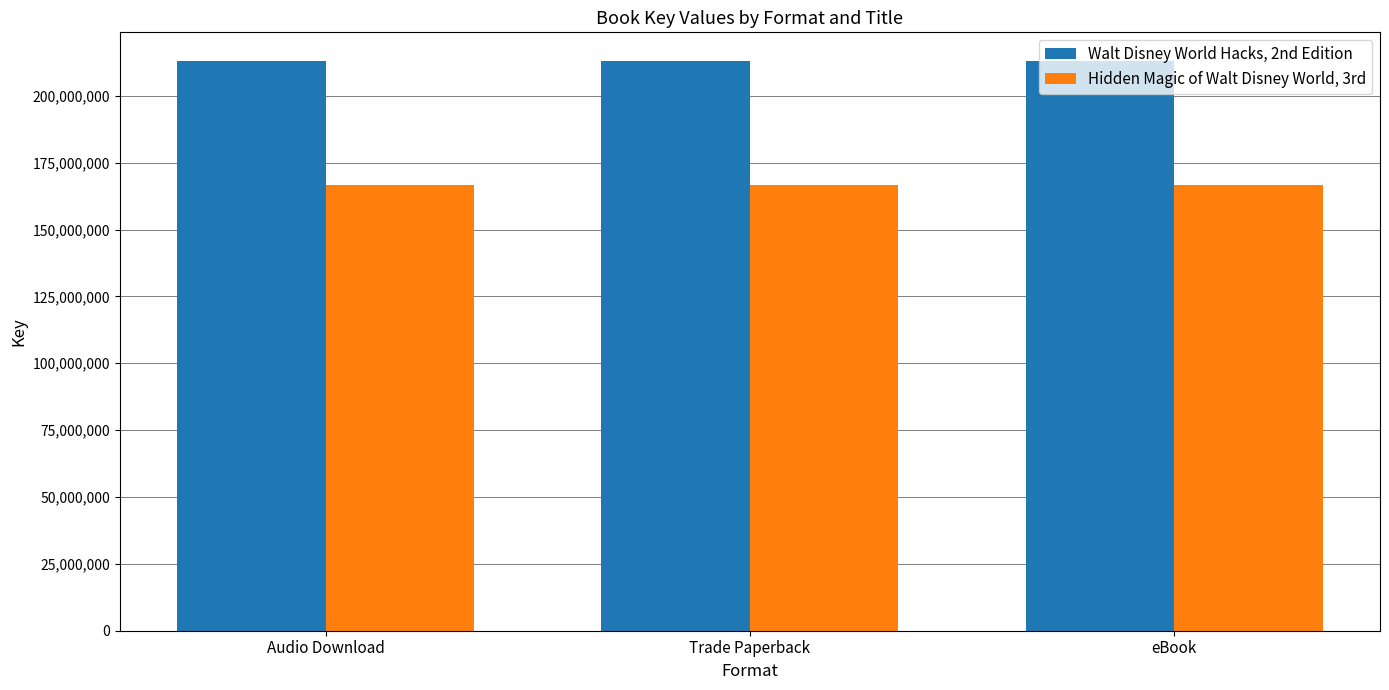

What is the spread (max minus min) of values at Trade Paperback?

46364905